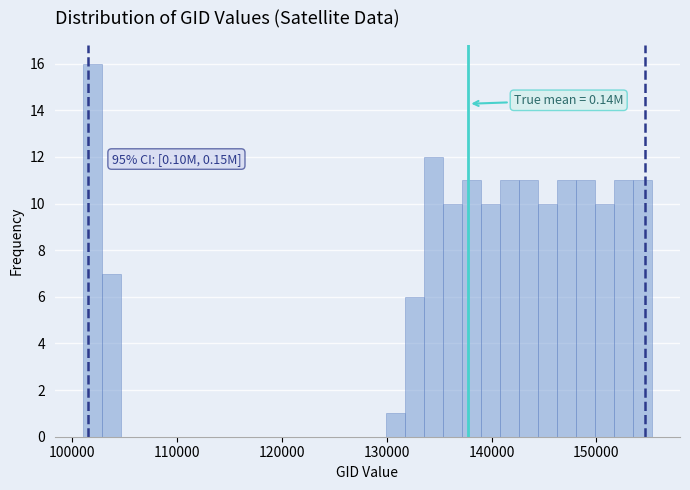

Around what value on the x-axis is the tallest bar? Give the approximate position of its centre, as read against the axis.

102000